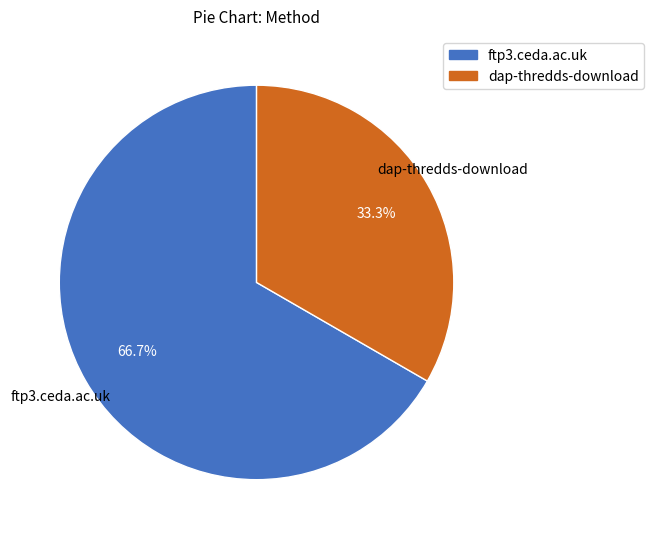

Is it true that ftp3.ceda.ac.uk is 78% of the pie?

False